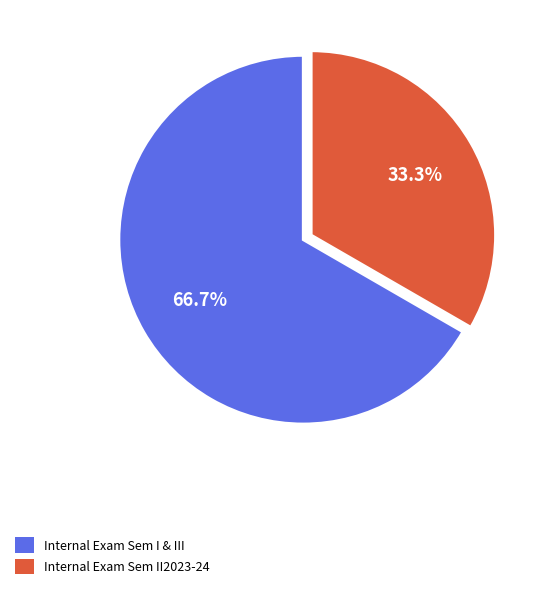

True or false: Internal Exam Sem II2023-24 accounts for 33% of the total.

True